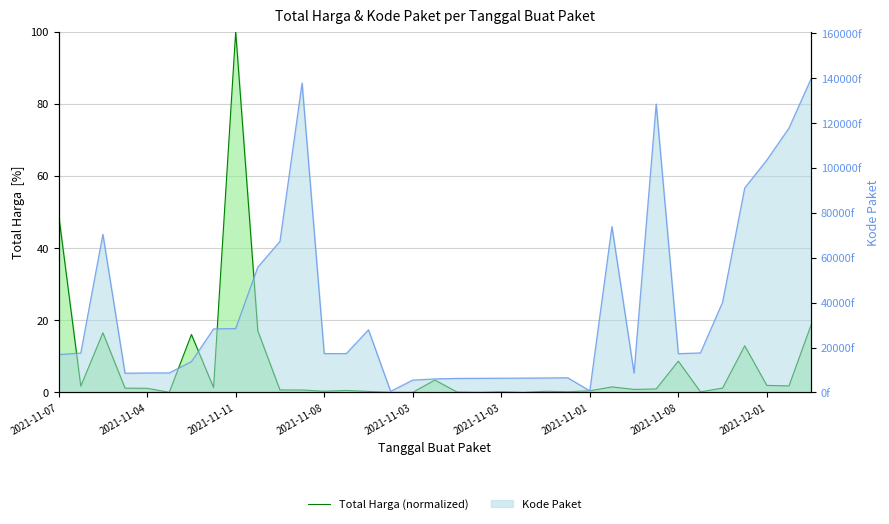

Which series has the widest spread of values?

Kode Paket